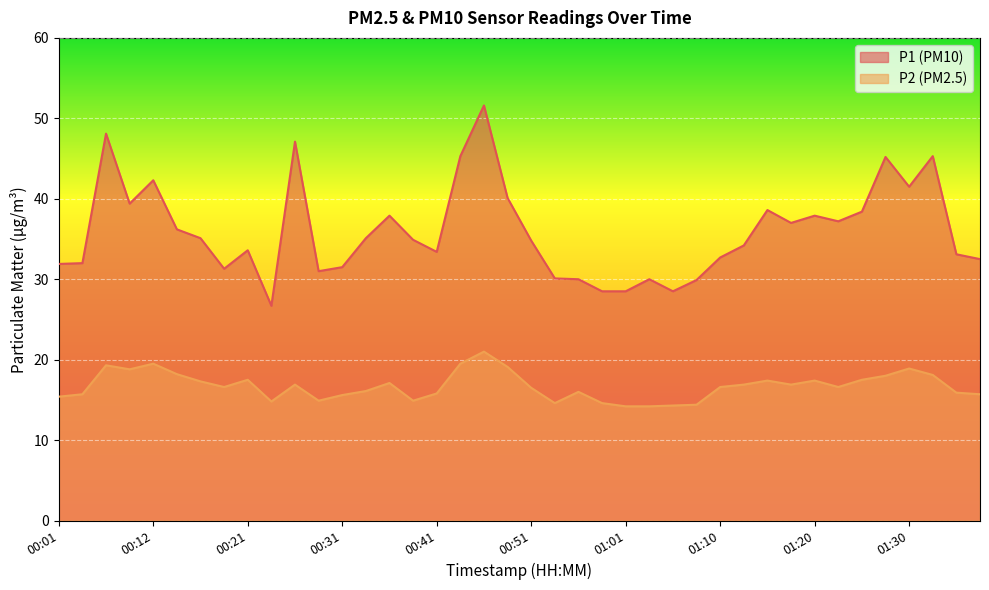

What is the spread (max minus min) of values at 00:44?

25.8